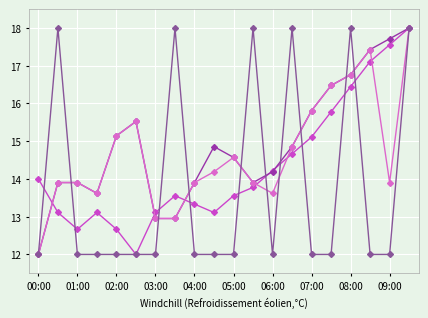

Count the number of categories in the chart.

20